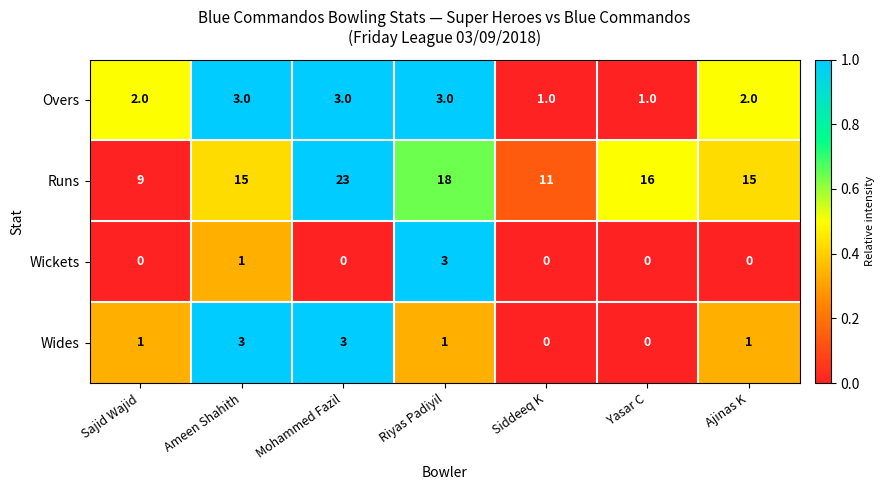

The value of Overs at Mohammed Fazil is 3. True or false?

True